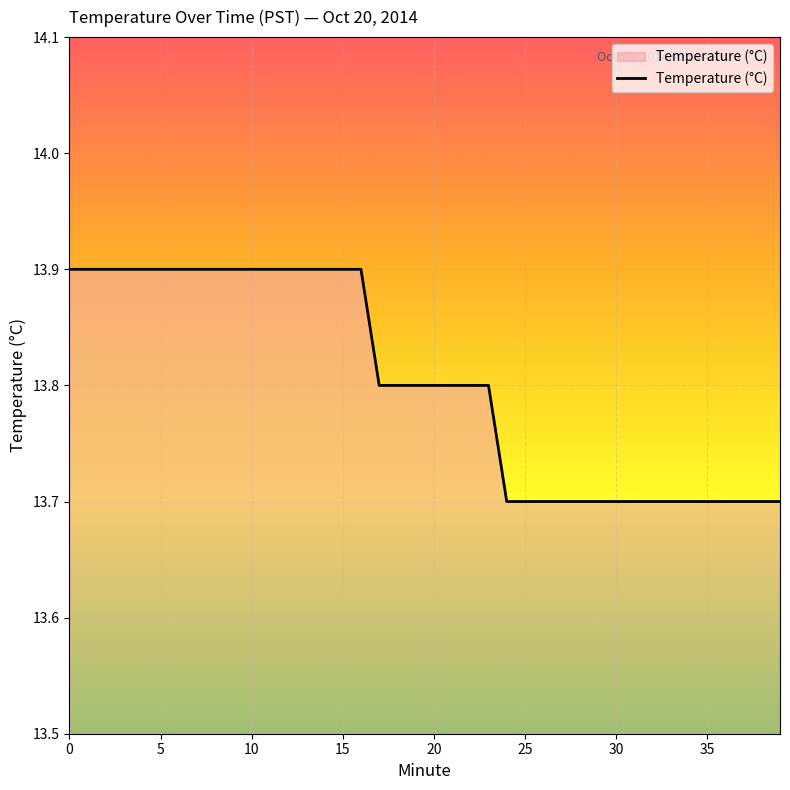

What is the minimum value shown in the chart?

13.7